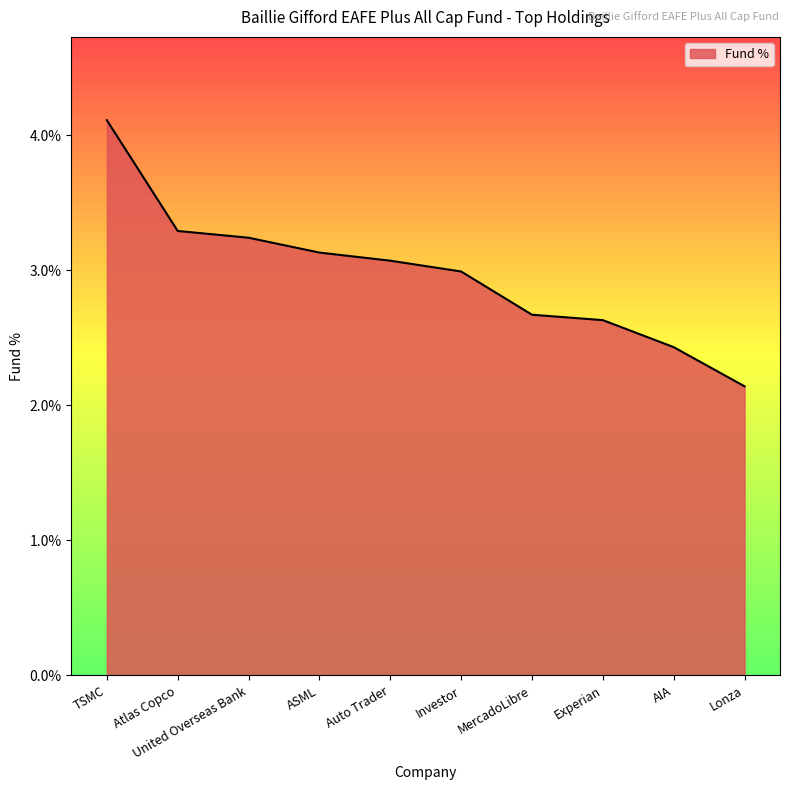

Rank the categories by value from lowest to highest.

Lonza, AIA, Experian, MercadoLibre, Investor, Auto Trader, ASML, United Overseas Bank, Atlas Copco, TSMC